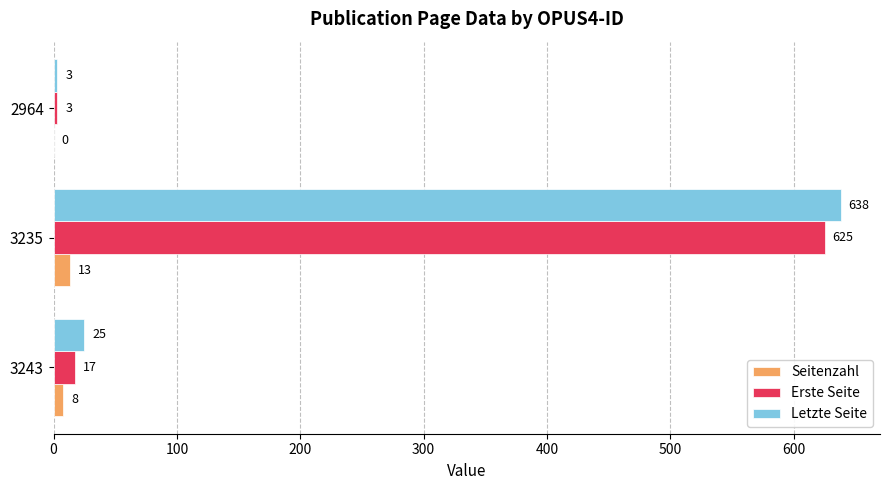

What is the sum of all Erste Seite values?

645